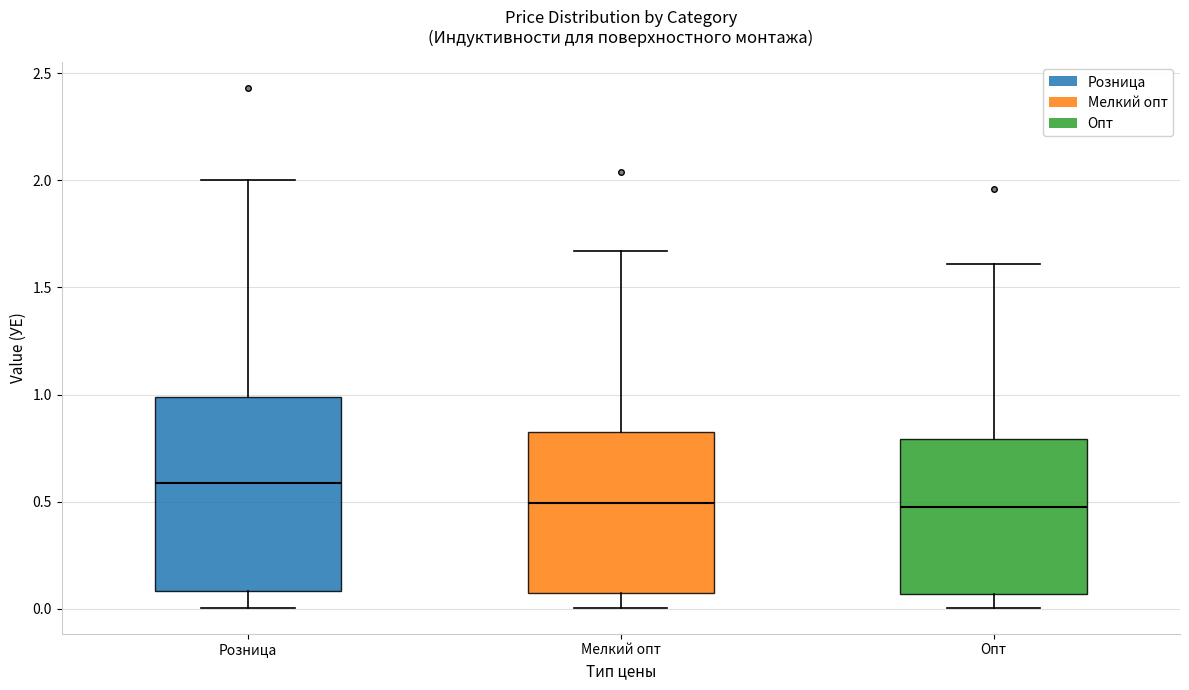

Comparing the boxes themselves (not the whiskers), which one is the tallest?

Розница